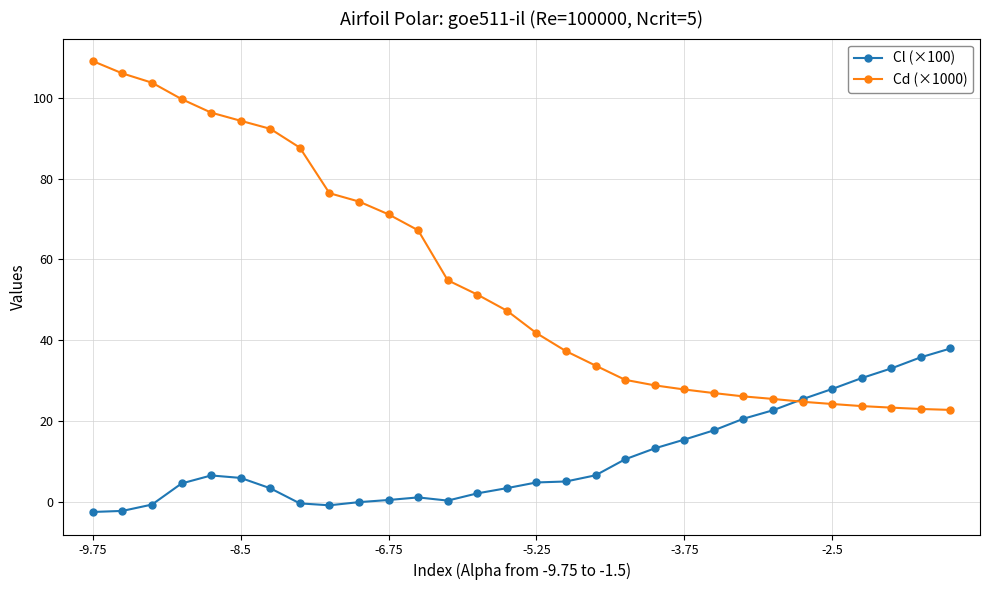

What is the smallest value displayed?

-2.5